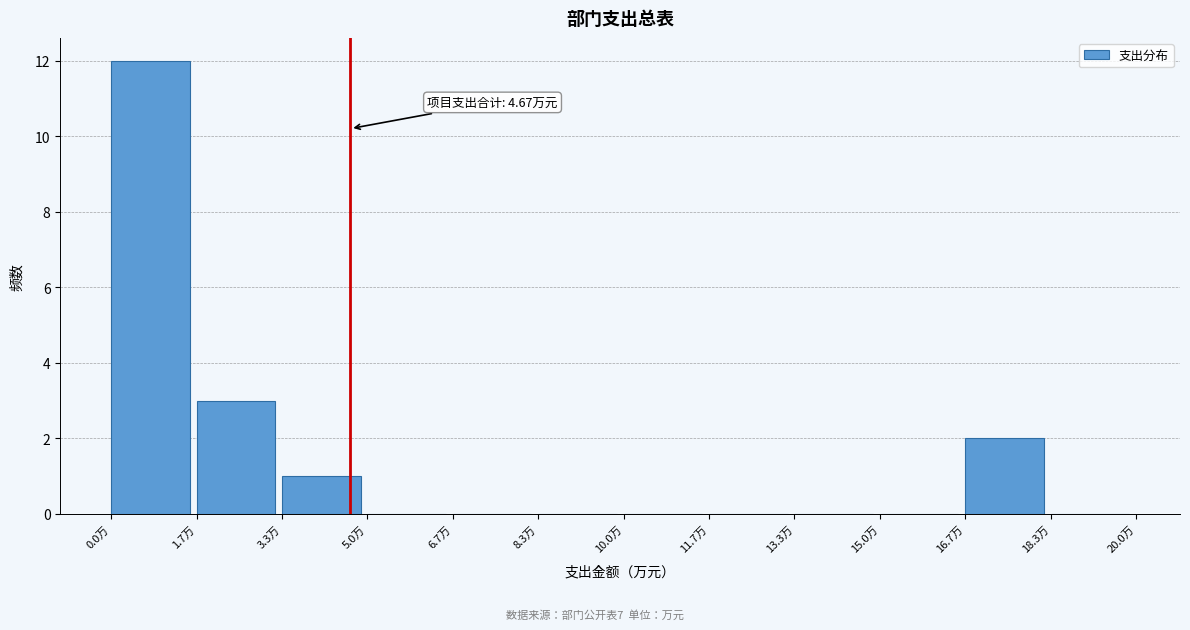

Over which range of the x-axis is the bar tallest?

0.0 to 1.6